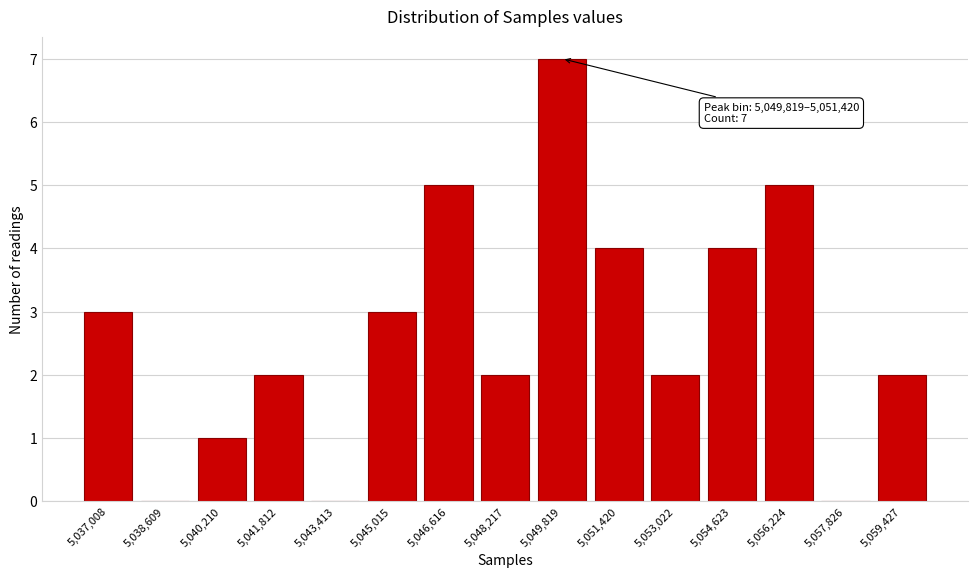

Reading left to right, list all the values displayed in this chart.

5,037,008=3	5,038,609=0	5,040,210=1	5,041,812=2	5,043,413=0	5,045,015=3	5,046,616=5	5,048,217=2	5,049,819=7	5,051,420=4	5,053,022=2	5,054,623=4	5,056,224=5	5,057,826=0	5,059,427=2